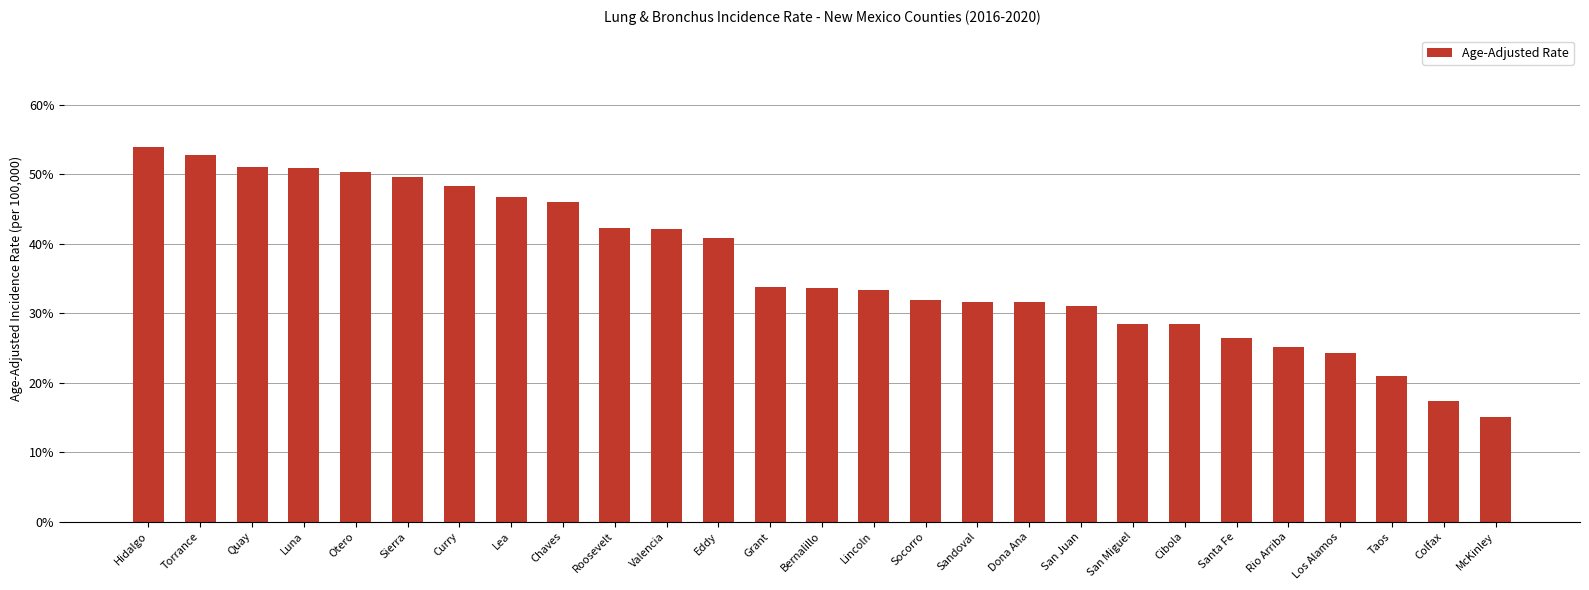

How many data points does each series have?

27